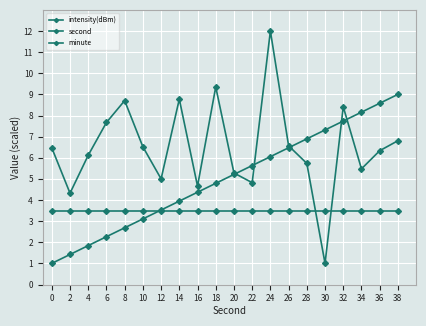

What is the difference between the second highest and minimum values in the second series?

7.6